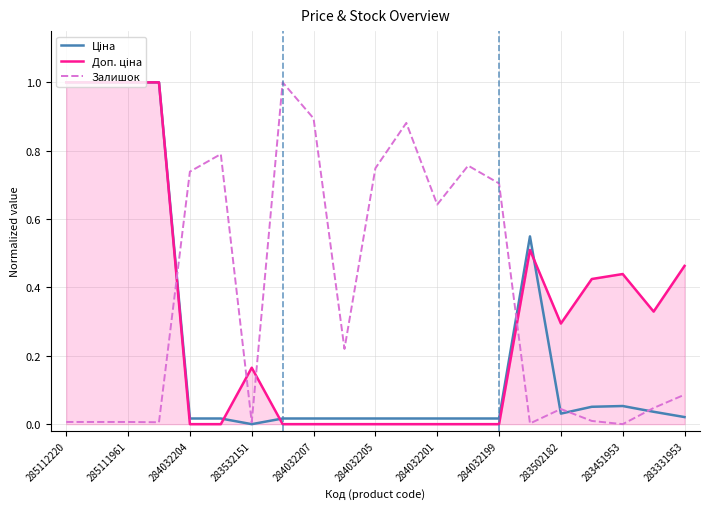

What is the greatest value displayed?

1.0